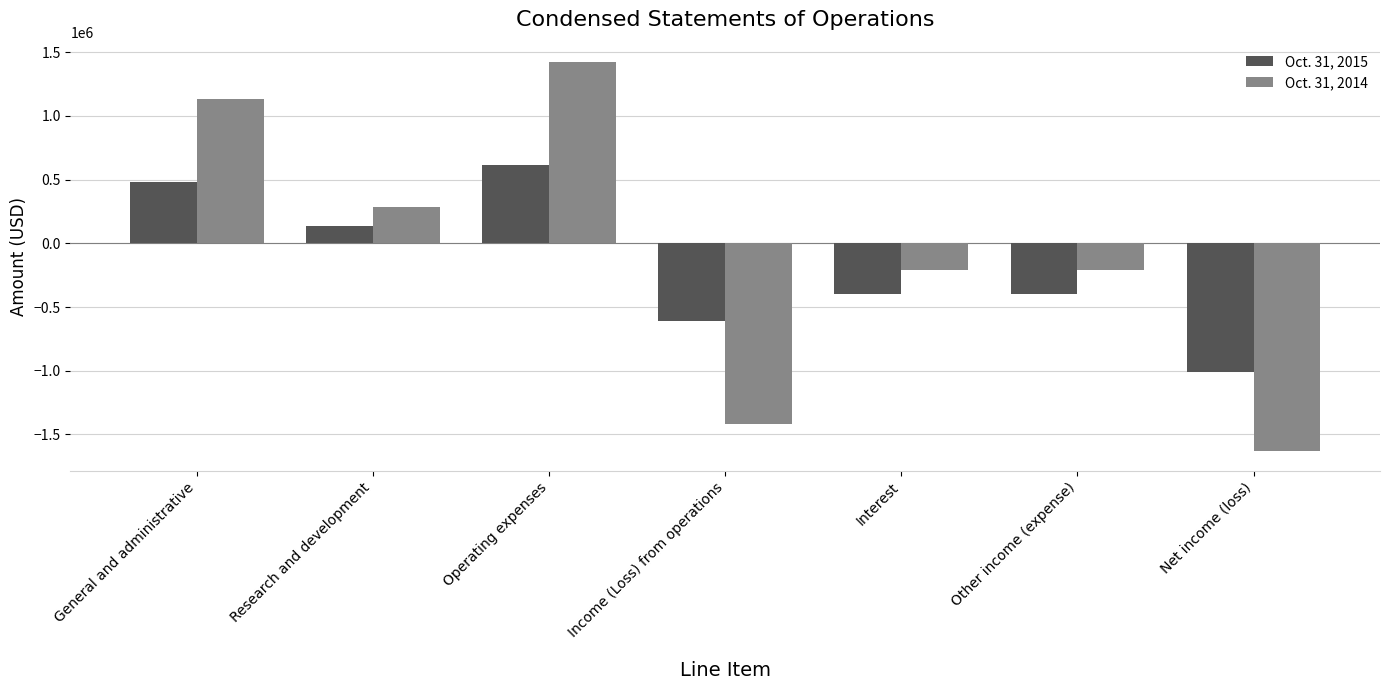

Which series has the widest spread of values?

Oct. 31, 2014